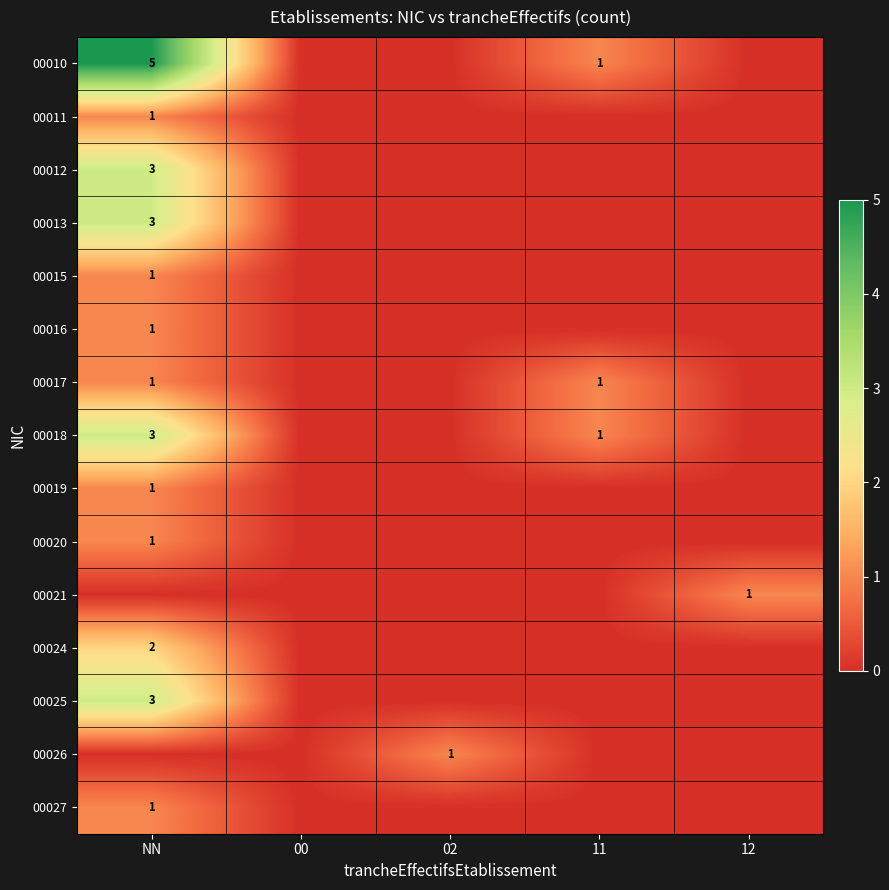

At how many categories does at least one series exceed 2?

1